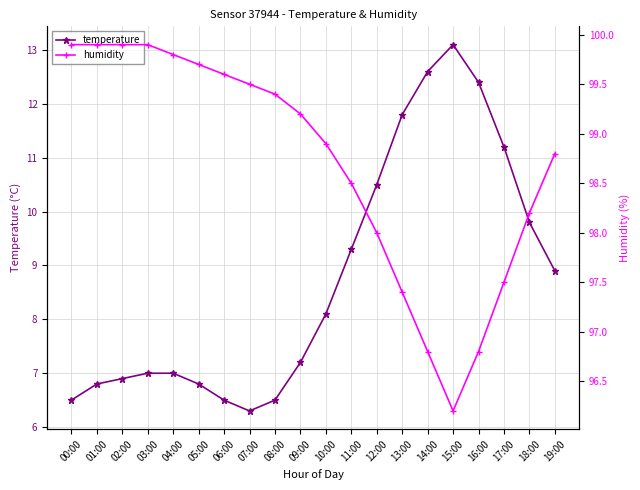

Reading left to right, transcribe all the data shown in this chart.

temperature: 6.5	6.8	6.9	7.0	7.0	6.8	6.5	6.3	6.5	7.2	8.1	9.3	10.5	11.8	12.6	13.1	12.4	11.2	9.8	8.9
humidity: 99.9	99.9	99.9	99.9	99.8	99.7	99.6	99.5	99.4	99.2	98.9	98.5	98.0	97.4	96.8	96.2	96.8	97.5	98.2	98.8